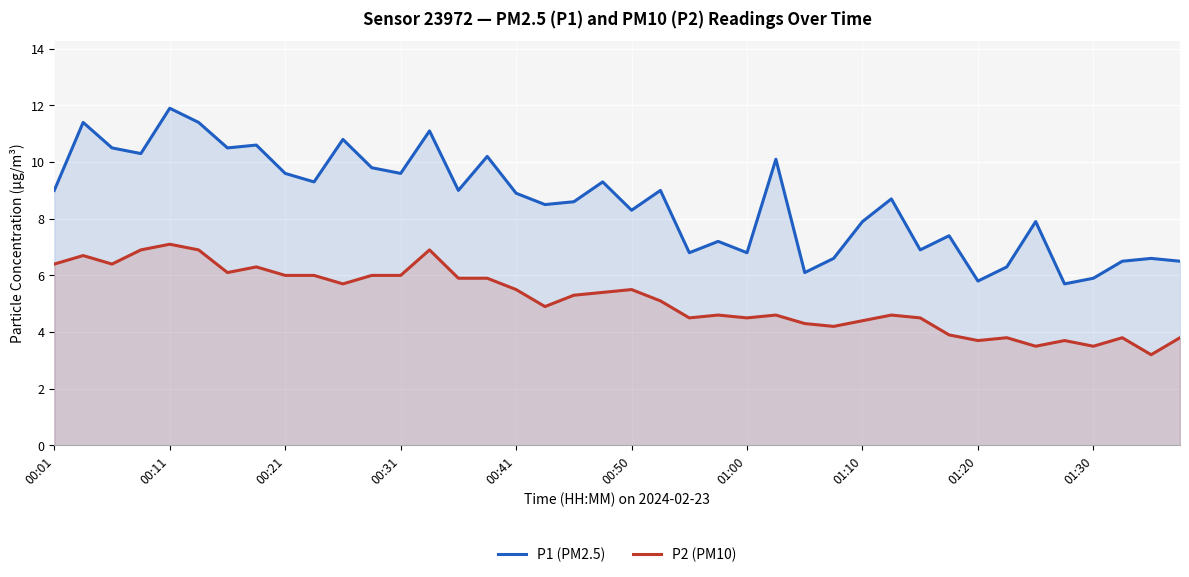

What is the spread (max minus min) of values at 00:41?

3.4